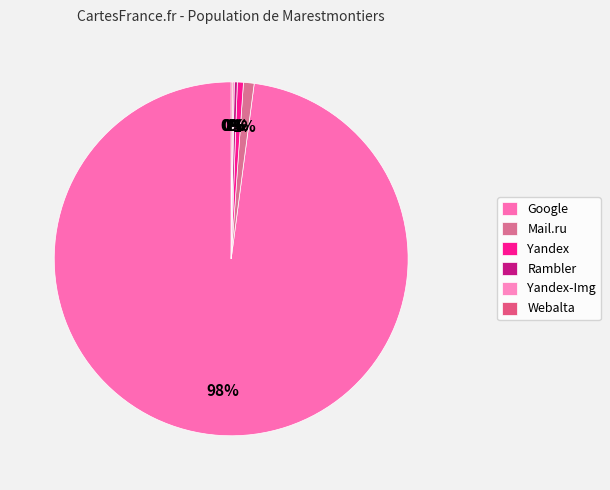

Do Mail.ru and Yandex together represent more than half of the pie?

No